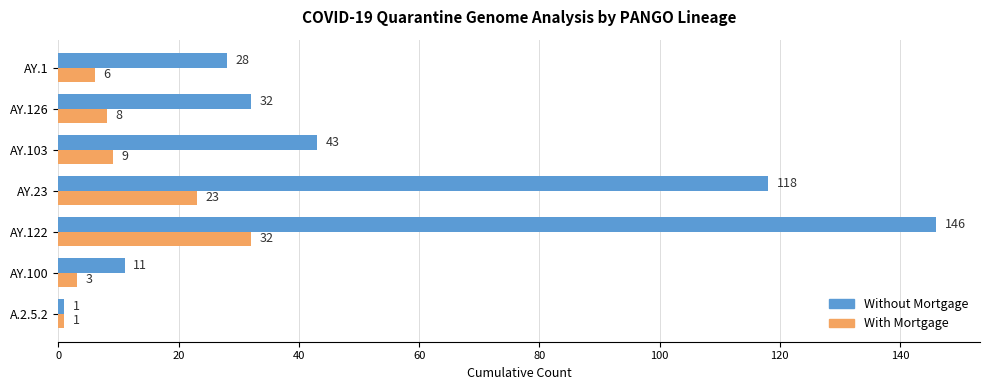

What is the difference between the second highest and minimum values in the Without Mortgage series?

117